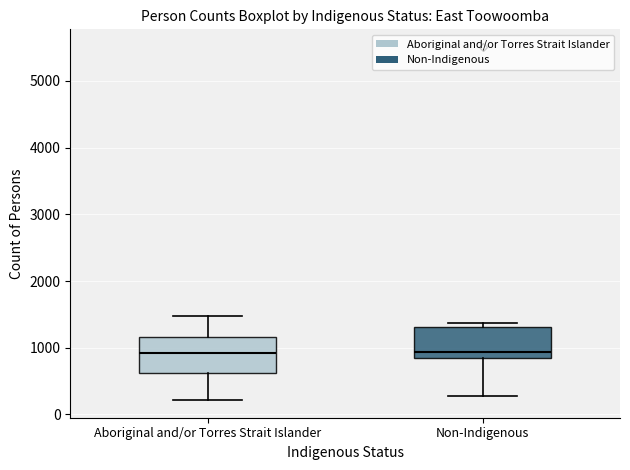

Reading left to right, transcribe this box plot: for each box, give where its median line is, the range the box spans, and where its two whiskers end, as read against the y-axis. The values are not printed on the chart, so give them approximately, as read against the axis.

Aboriginal and/or Torres Strait Islander: median 900, box 600 to 1200, whiskers 200 to 1500
Non-Indigenous: median 900, box 800 to 1300, whiskers 300 to 1400